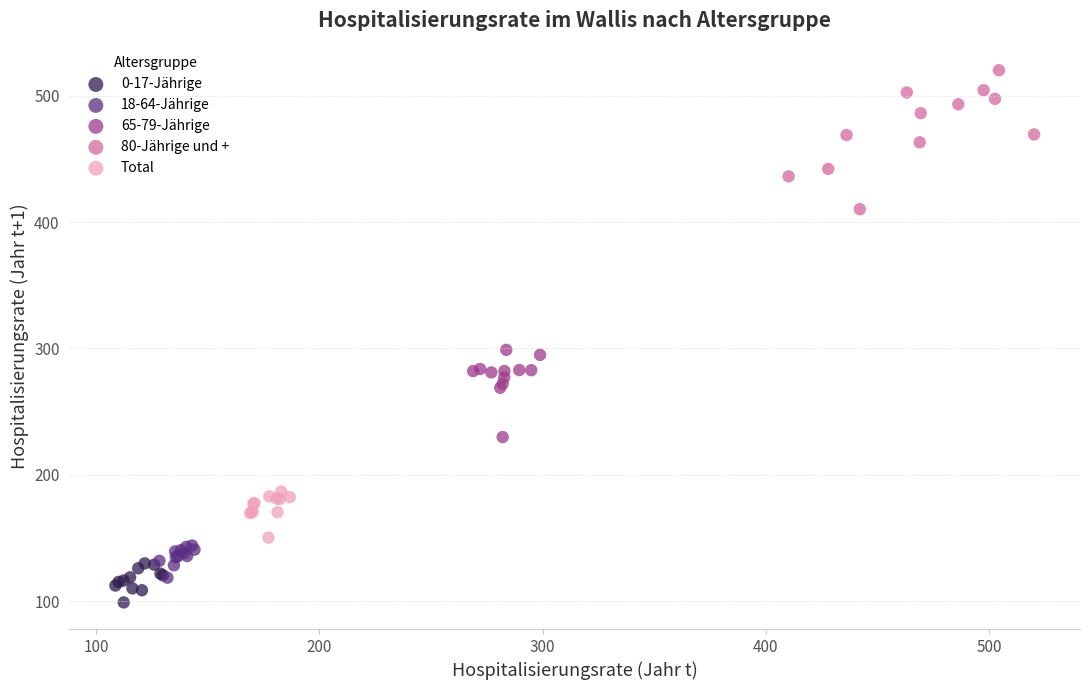

Which series reaches the minimum Y coordinate?

0-17-Jährige